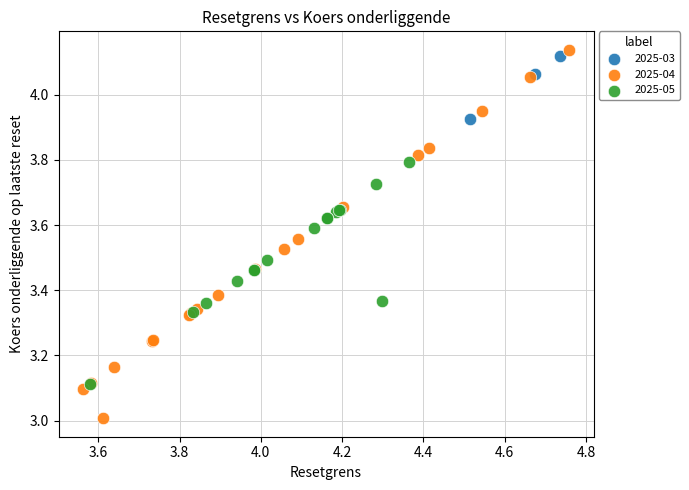

Which series has the largest Y range (max minus min)?

2025-04